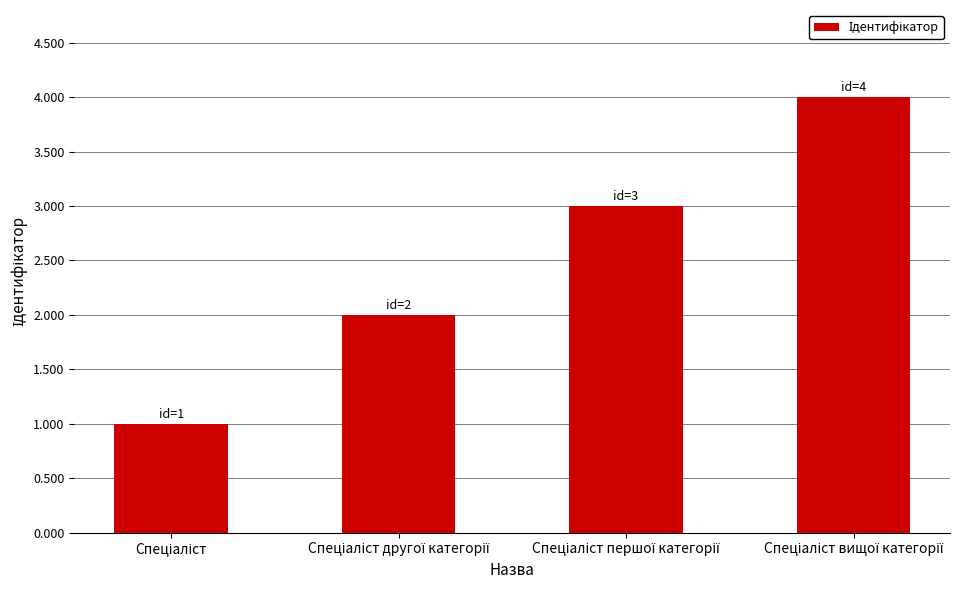

What is the maximum value shown in the chart?

4